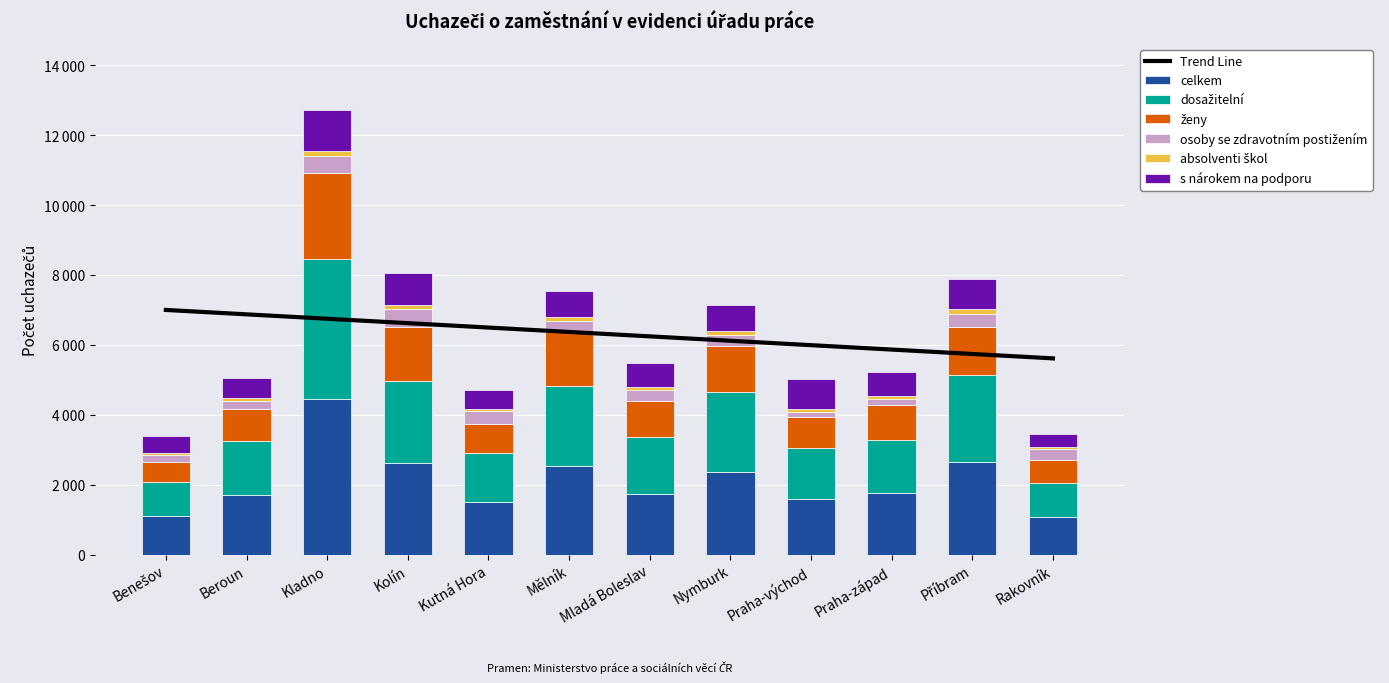

How many data points does each series have?

12